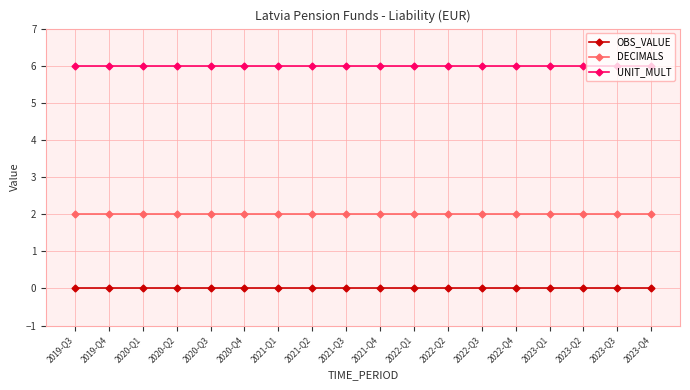

Reading left to right, what are all the values shown in this chart?

OBS_VALUE: 0	0	0	0	0	0	0	0	0	0	0	0	0	0	0	0	0	0
DECIMALS: 2	2	2	2	2	2	2	2	2	2	2	2	2	2	2	2	2	2
UNIT_MULT: 6	6	6	6	6	6	6	6	6	6	6	6	6	6	6	6	6	6